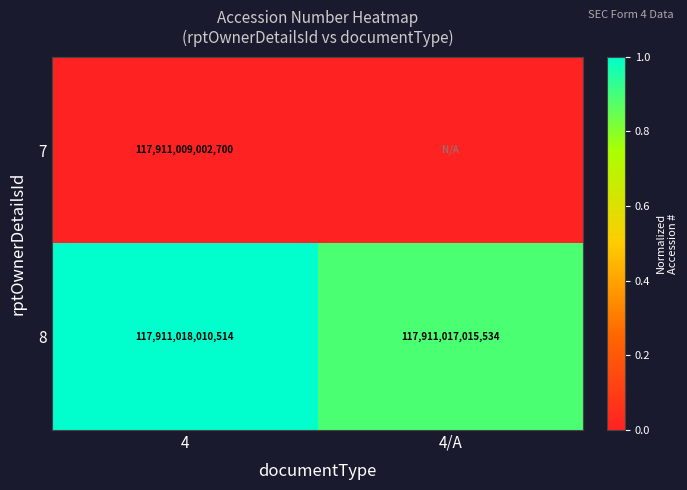

At which label does 8 reach its minimum?

4/A